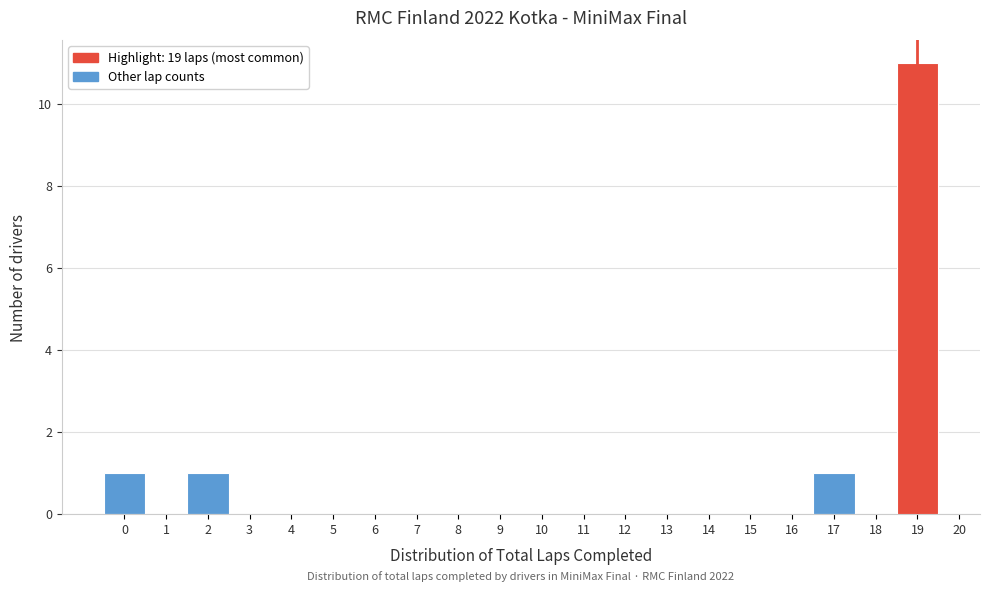

Which range on the x-axis has the tallest bar?

18.5 to 19.5